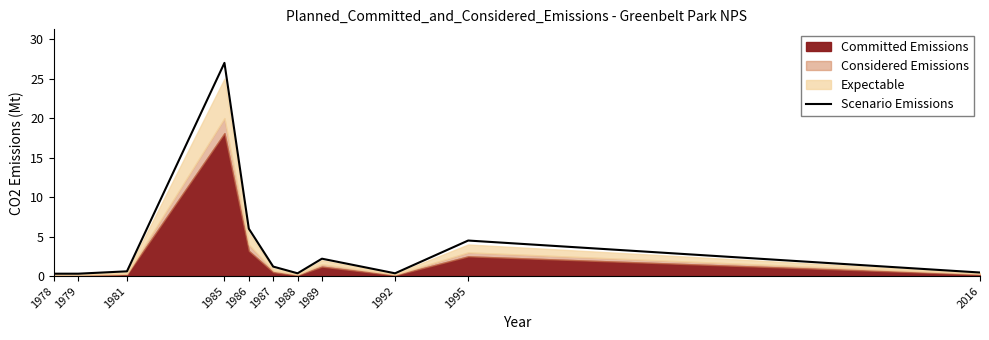

How many lines are shown in the chart?

1